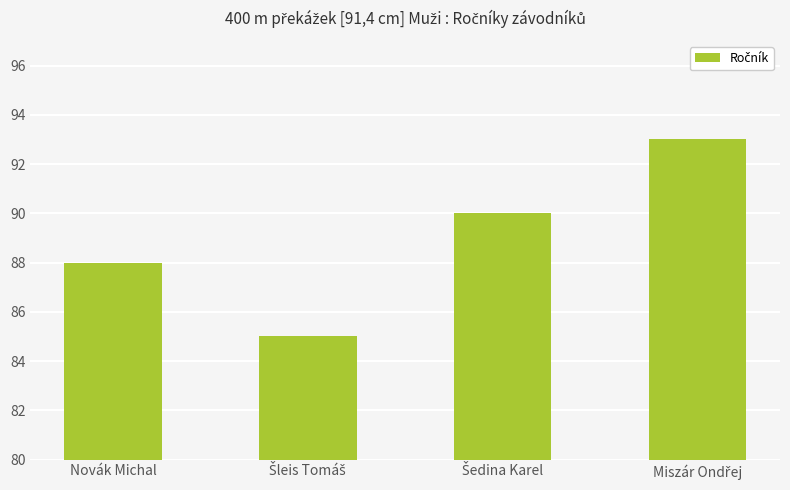

What is the average value?

89